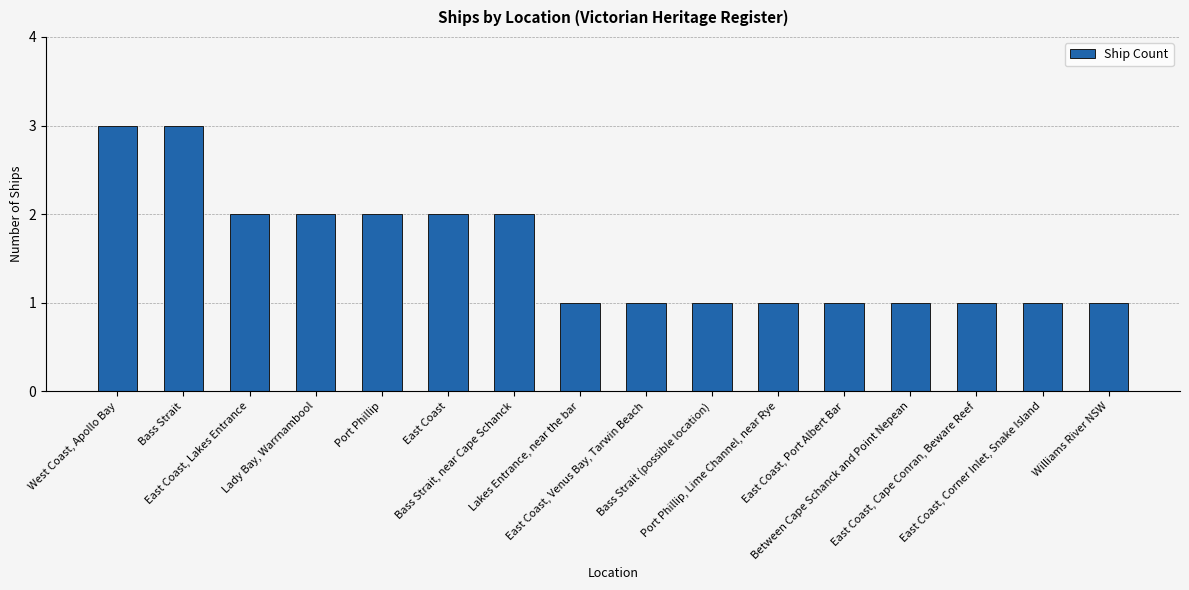

Reading left to right, extract all data points from this chart.

West Coast, Apollo Bay=3	Bass Strait=3	East Coast, Lakes Entrance=2	Lady Bay, Warrnambool=2	Port Phillip=2	East Coast=2	Bass Strait, near Cape Schanck=2	Lakes Entrance, near the bar=1	East Coast, Venus Bay, Tarwin Beach=1	Bass Strait (possible location)=1	Port Phillip, Lime Channel, near Rye=1	East Coast, Port Albert Bar=1	Between Cape Schanck and Point Nepean=1	East Coast, Cape Conran, Beware Reef=1	East Coast, Corner Inlet, Snake Island=1	Williams River NSW=1